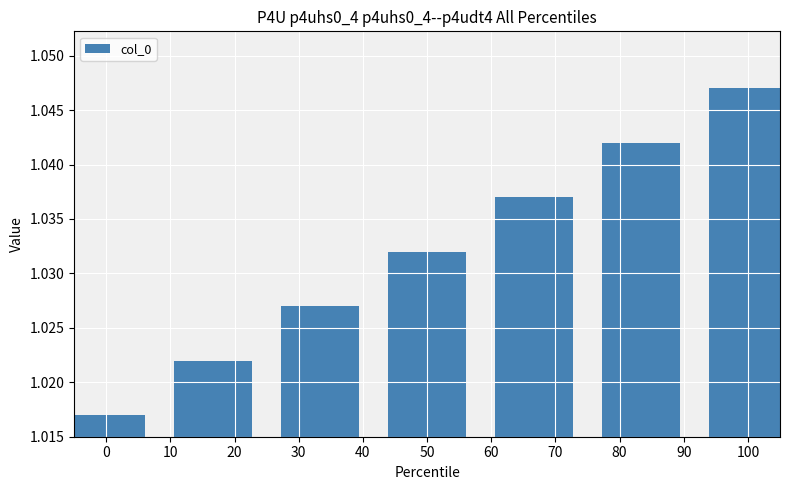

Which has a higher value, 70 or 50?

70